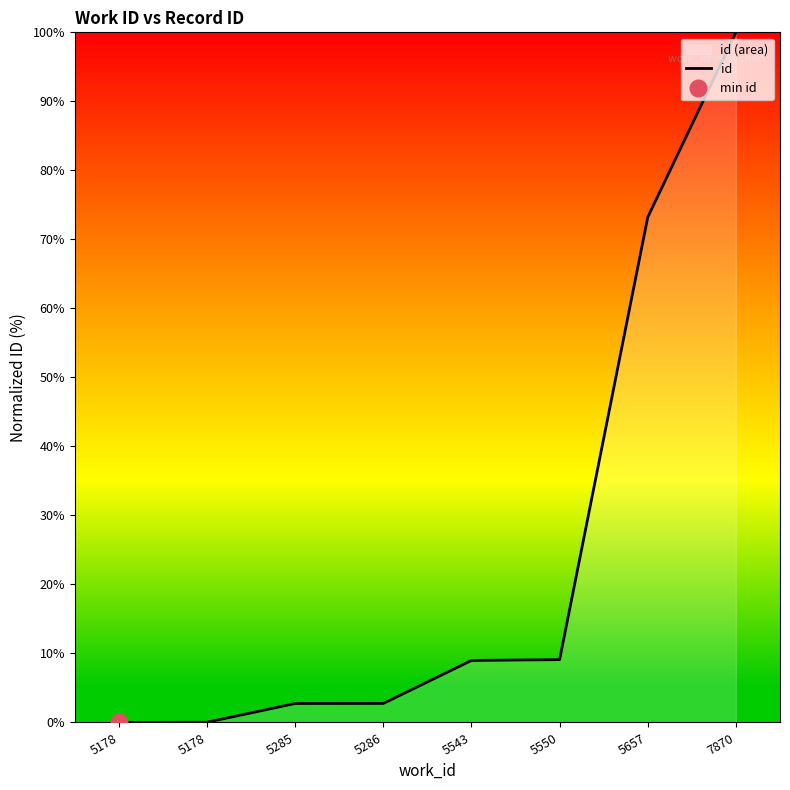

List the labels in order of value, largest first.

7870, 5657, 5550, 5543, 5286, 5285, 5178, 5178